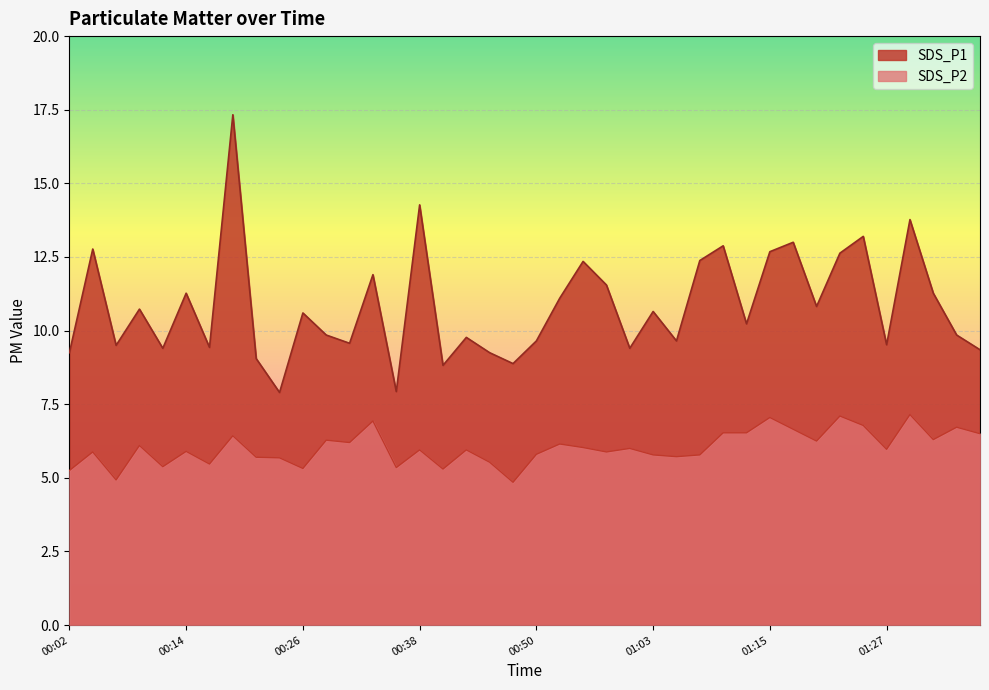

List the labels in order of SDS_P1 value, largest first.

00:19, 00:38, 01:30, 01:25, 01:17, 01:10, 00:04, 01:15, 01:22, 01:08, 00:55, 00:33, 00:58, 00:14, 01:32, 00:53, 01:20, 00:09, 01:03, 00:26, 01:12, 00:29, 01:34, 00:43, 00:50, 01:05, 00:31, 01:27, 00:07, 00:16, 00:12, 01:00, 01:37, 00:02, 00:46, 00:21, 00:48, 00:41, 00:36, 00:24